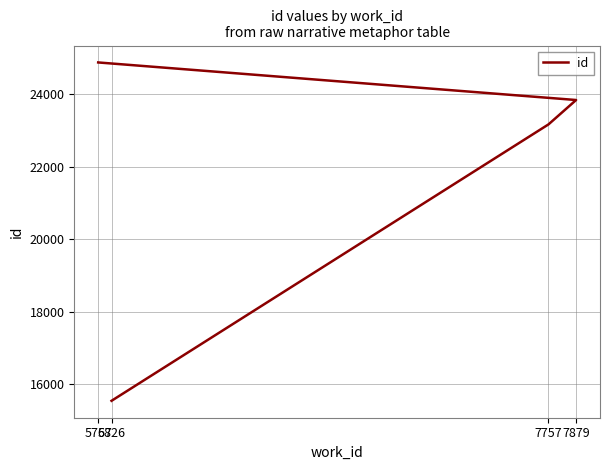

Is this an area chart (filled region under the line)?

No